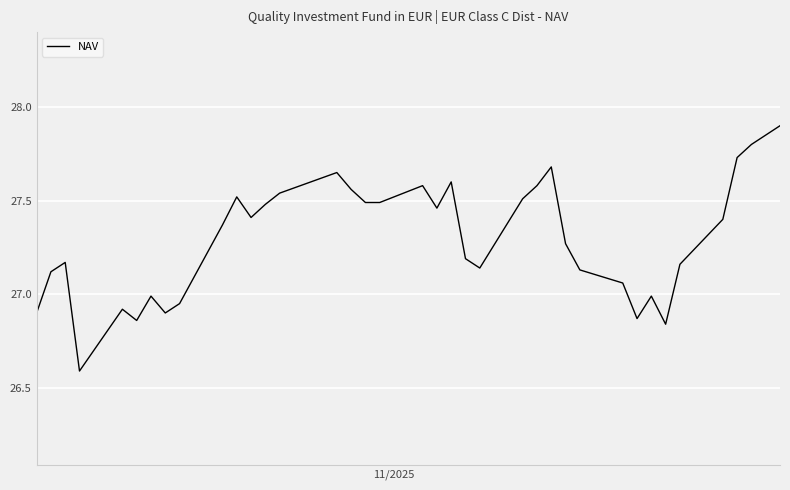

What is the minimum value shown in the chart?

26.6